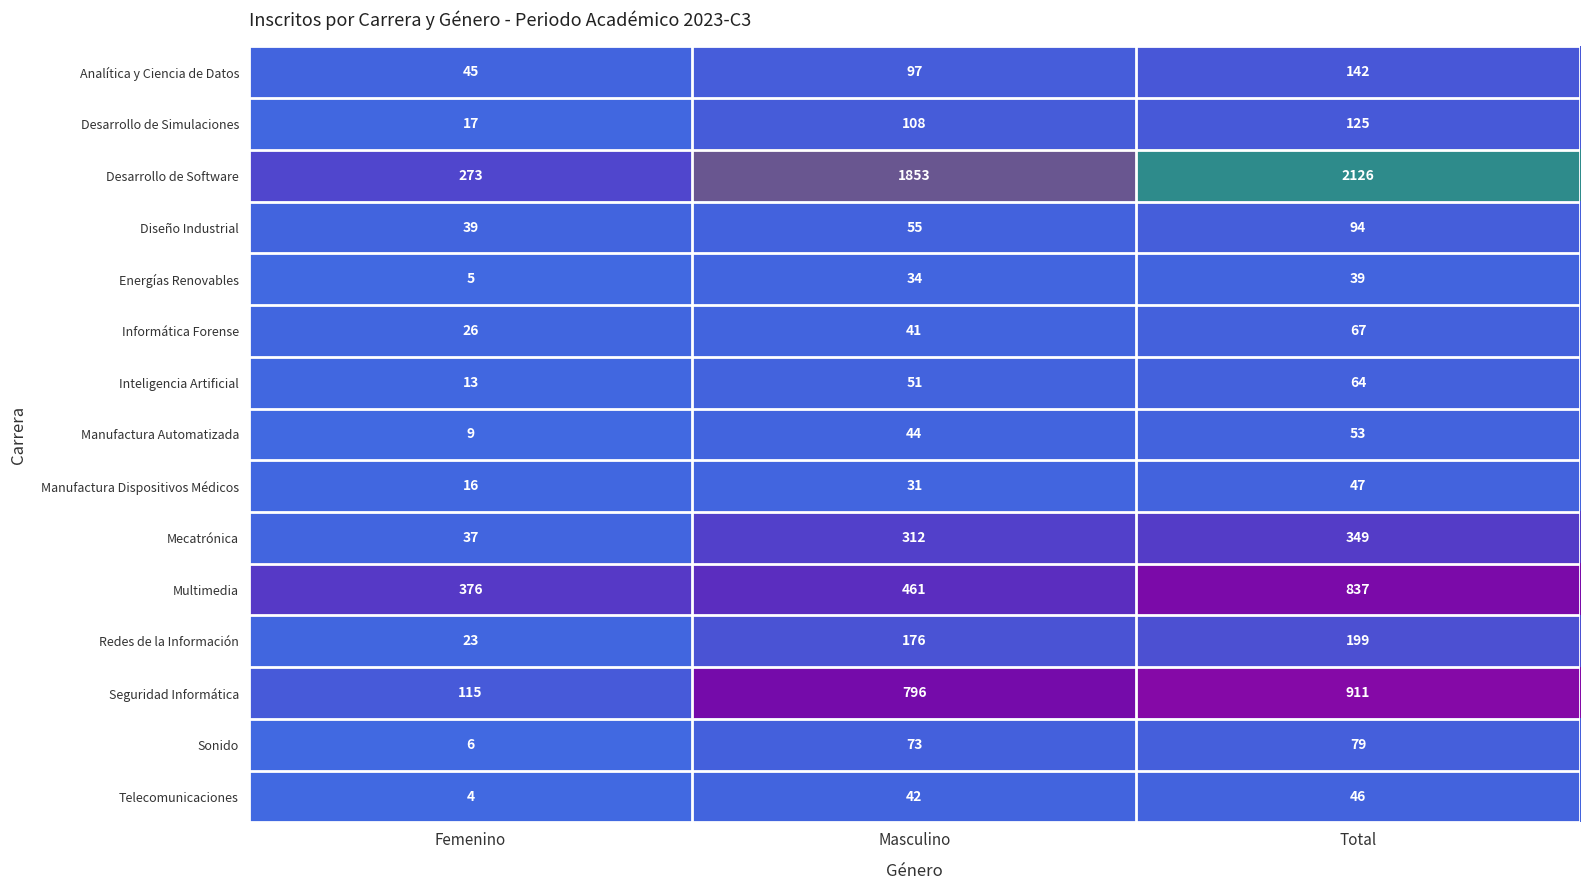

Count the number of categories in the chart.

3